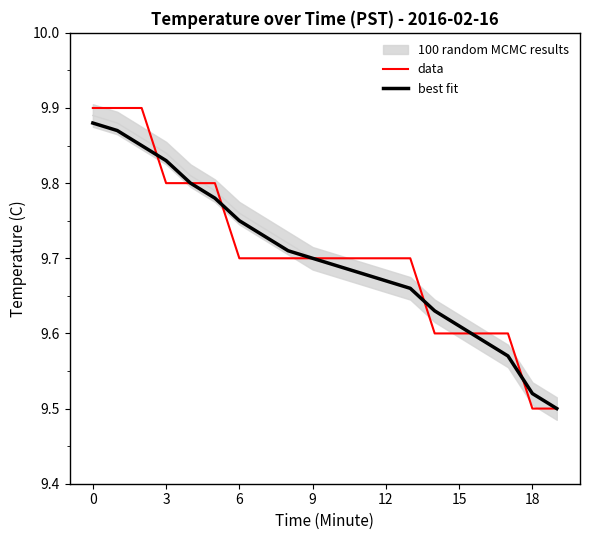

The value of data at 9 is 9.7. True or false?

True